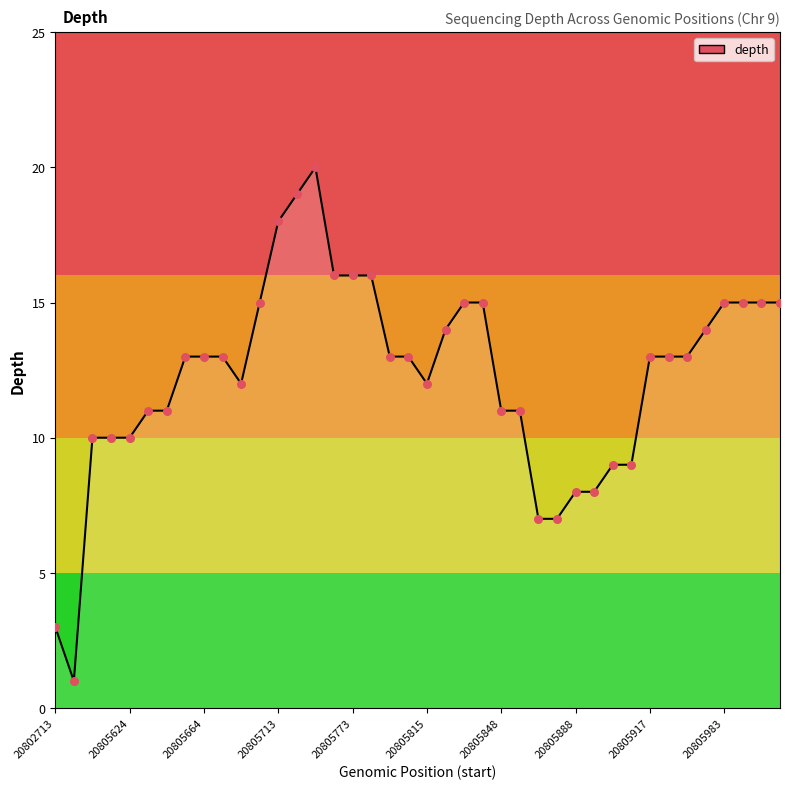

What is the maximum value shown in the chart?

20